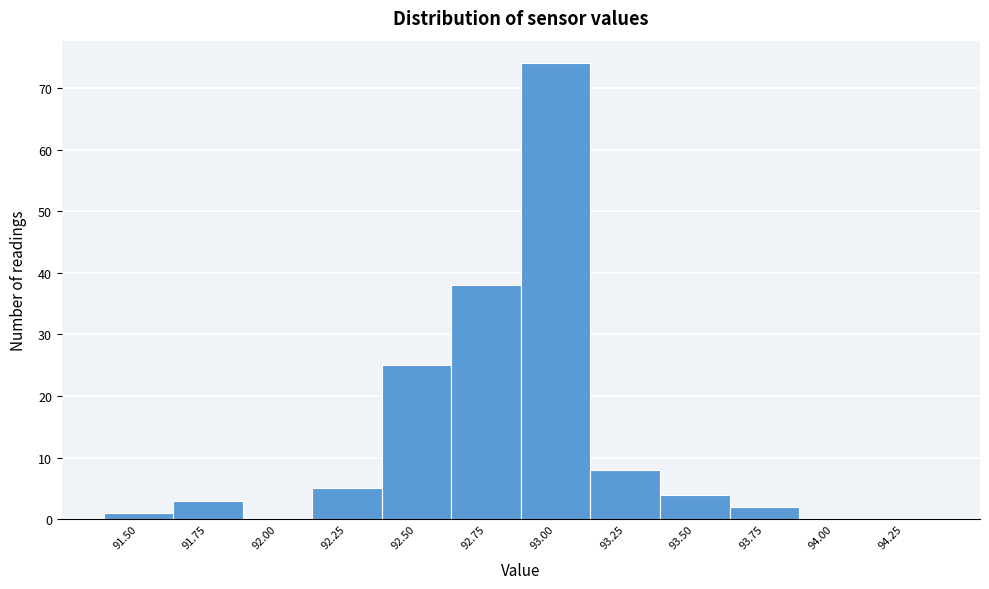

Reading right to left, extract all data points from this chart.

94.25=0	94.00=0	93.75=2	93.50=4	93.25=8	93.00=74	92.75=38	92.50=25	92.25=5	92.00=0	91.75=3	91.50=1